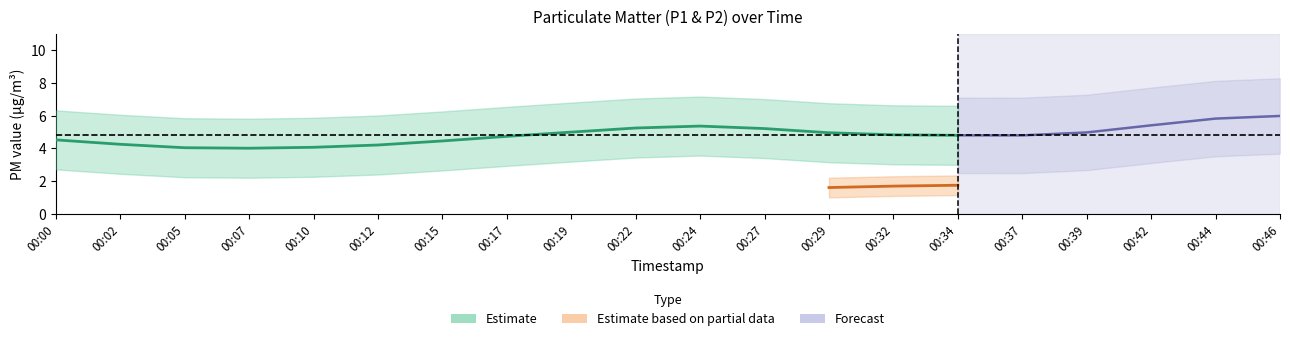

What is the smallest value displayed?

1.2